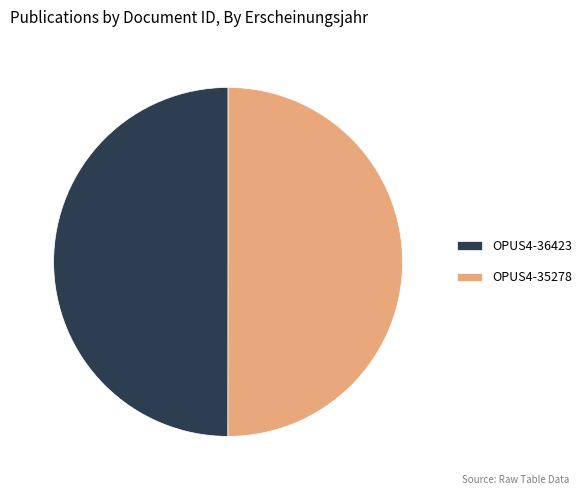

Do OPUS4-35278 and OPUS4-36423 together represent more than half of the pie?

Yes